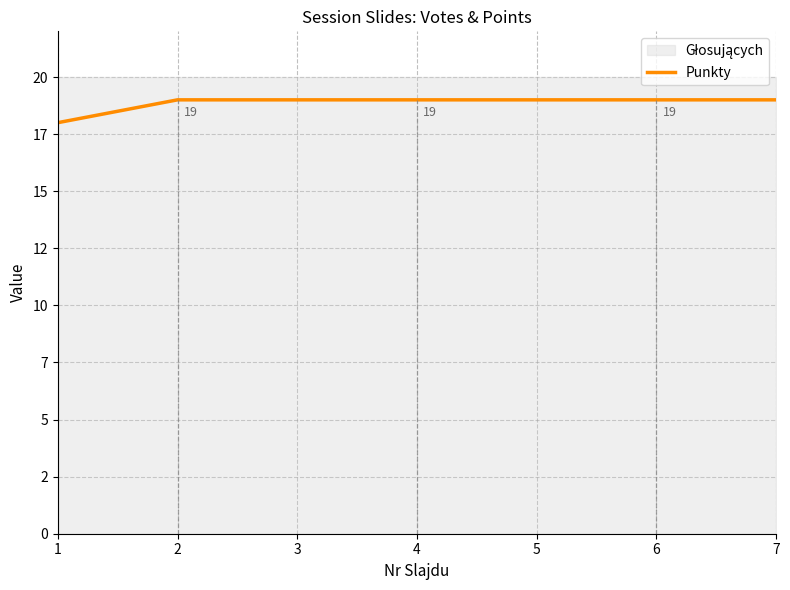

Which label corresponds to the smallest value in the chart?

1